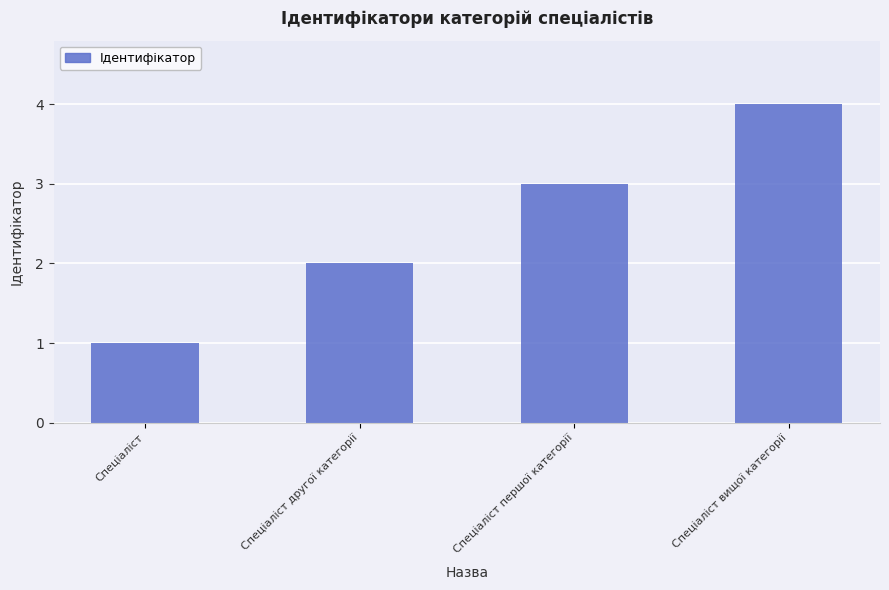

What value does the data have at Спеціаліст першої категорії?

3